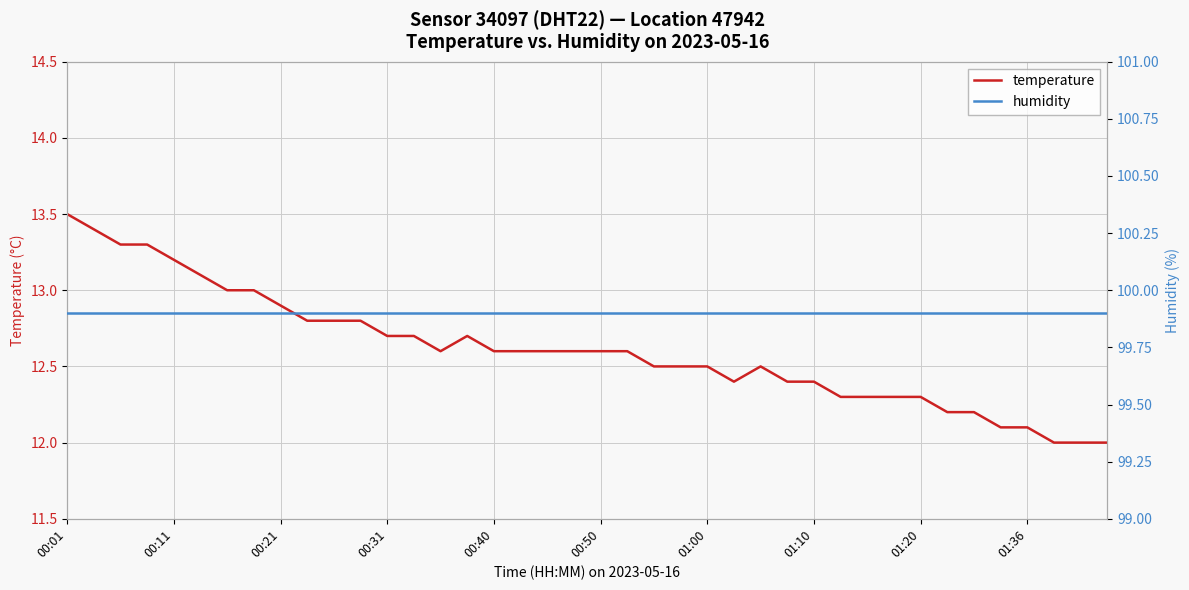

How many series are shown in this chart?

2